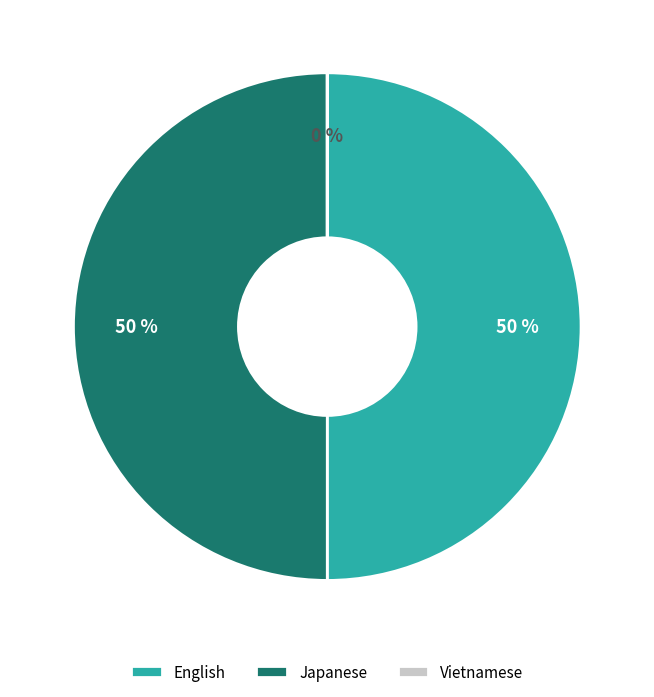

To the nearest percent, what portion does English represent?

50%